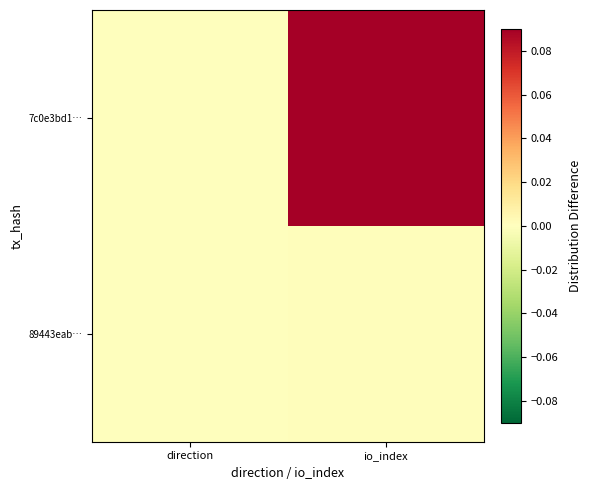

At direction, list the series in order from largest to smallest.

89443eab…, 7c0e3bd1…